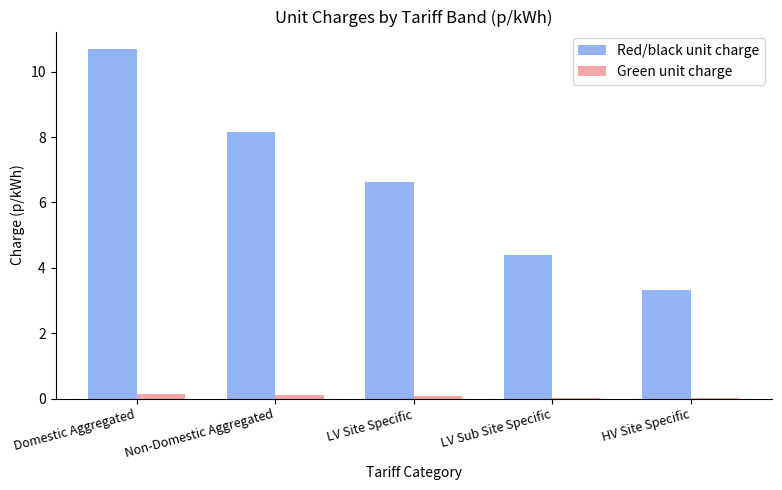

How many groups of bars are there?

5